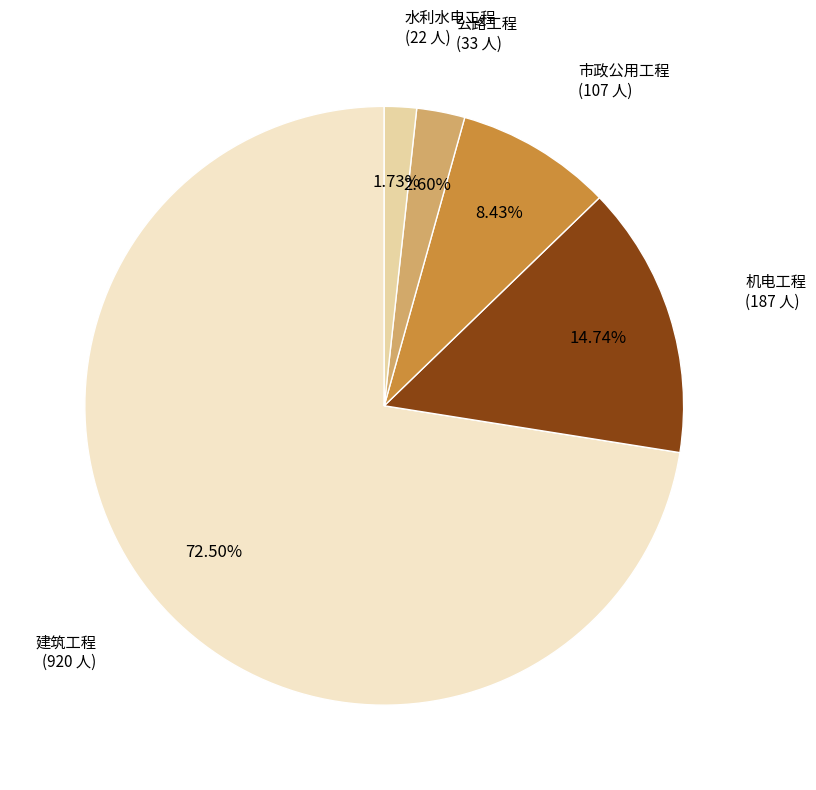

What percentage is the 水利水电工程 slice, to the nearest percent?

2%